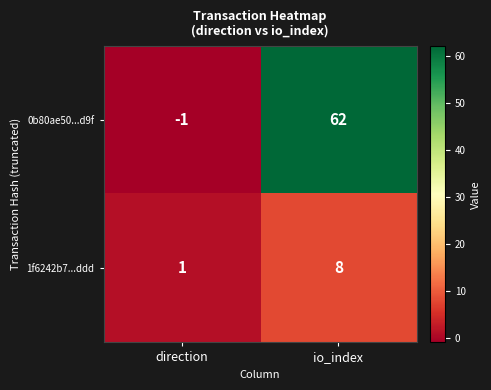

What is the difference between the 1f6242b7...ddd values at io_index and direction?

7